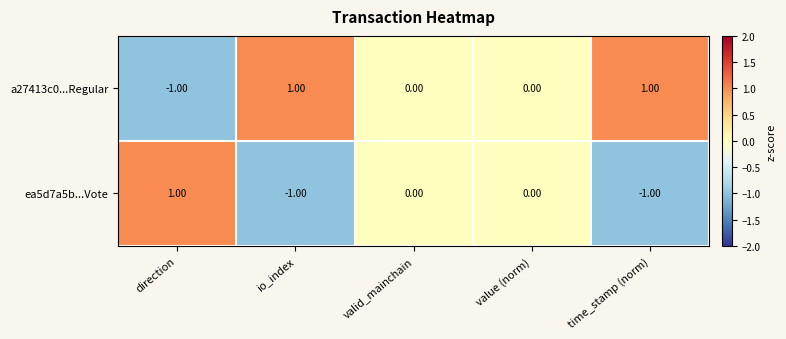

List the series in order of their overall mean, highest first.

a27413c0...Regular, ea5d7a5b...Vote